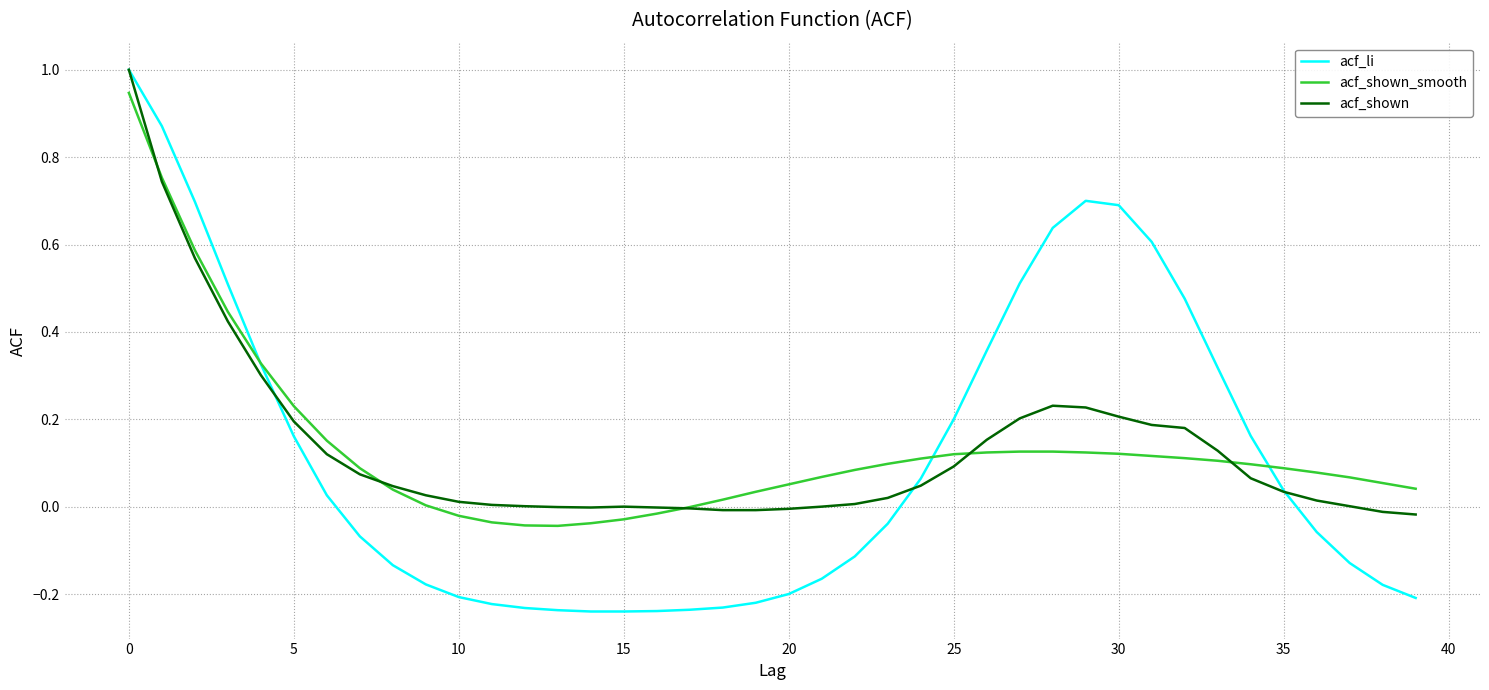

Which series has the widest spread of values?

acf_li